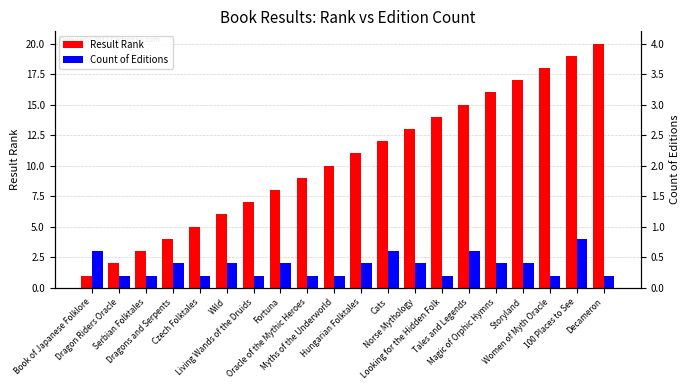

Rank the series by their average value, from lowest to highest.

Count of Editions, Result Rank